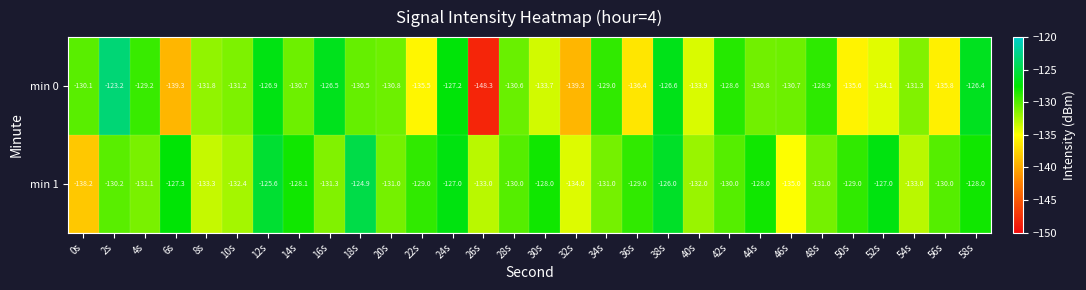

Is it true that min 0 equals -135.5 at 22s?

True